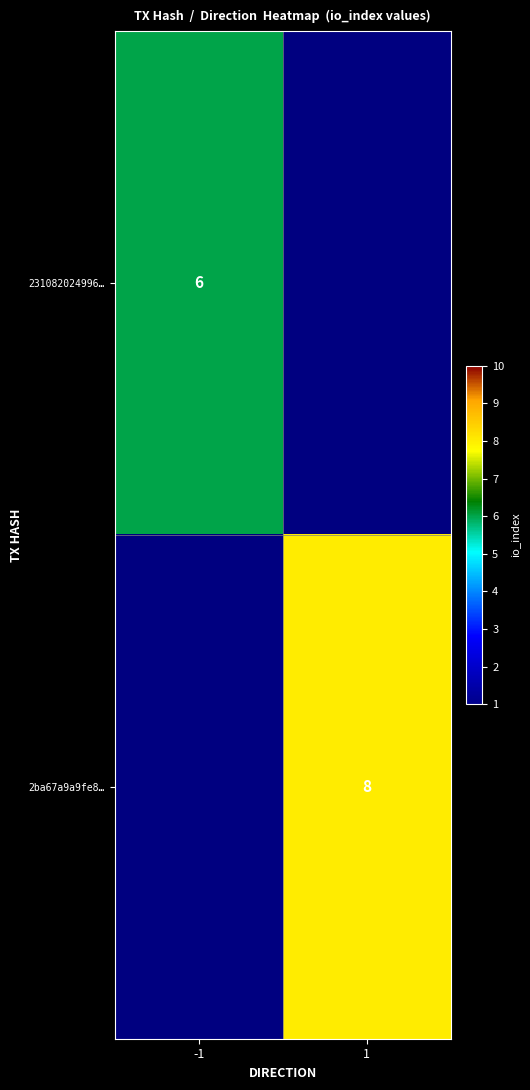

True or false: 231082024996… has a value of 6 at -1.

True